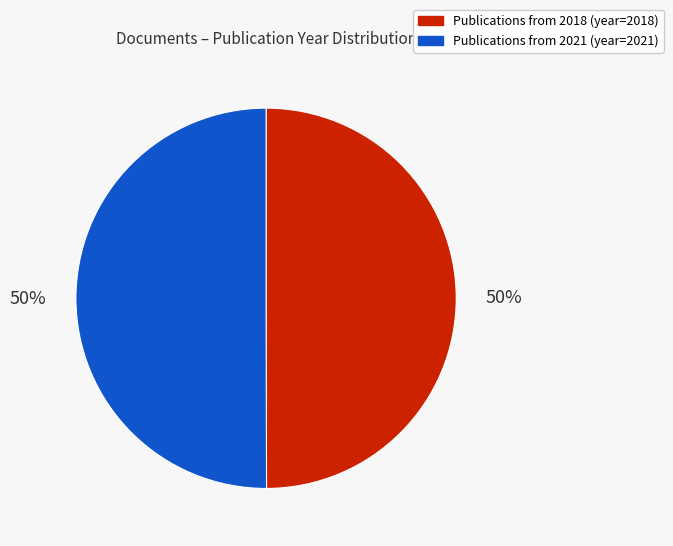

To the nearest percent, what is the average slice percentage?

50%